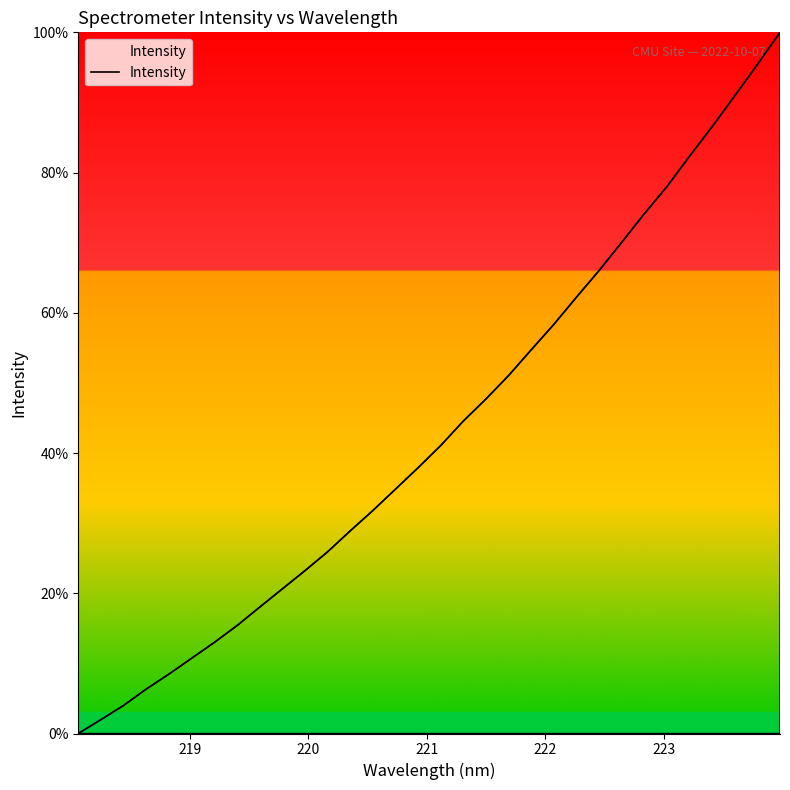

What is the greatest value displayed?

100.0